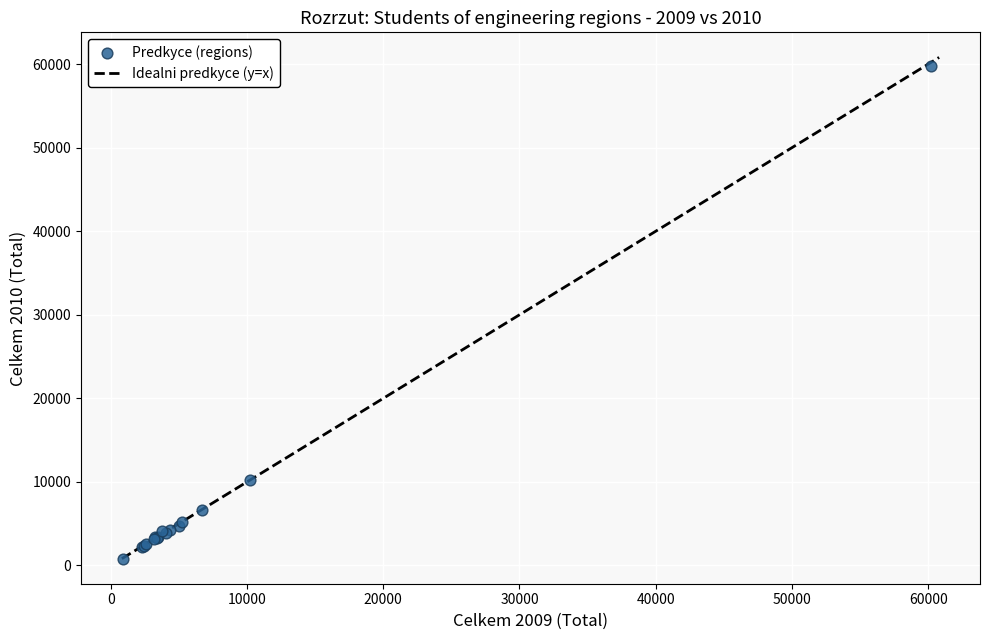

What Y value in the scatter plot is closest to 30307?

10197